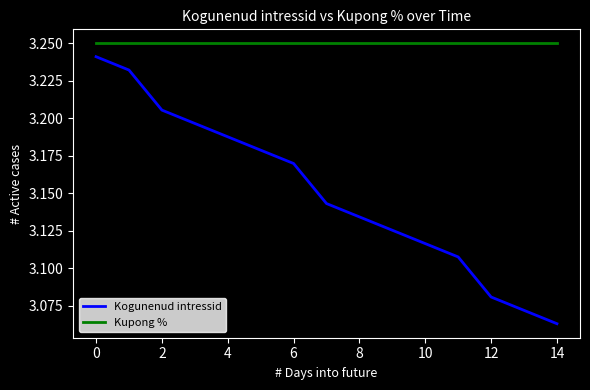

Rank the series by their average value, from highest to lowest.

Kupong %, Kogunenud intressid